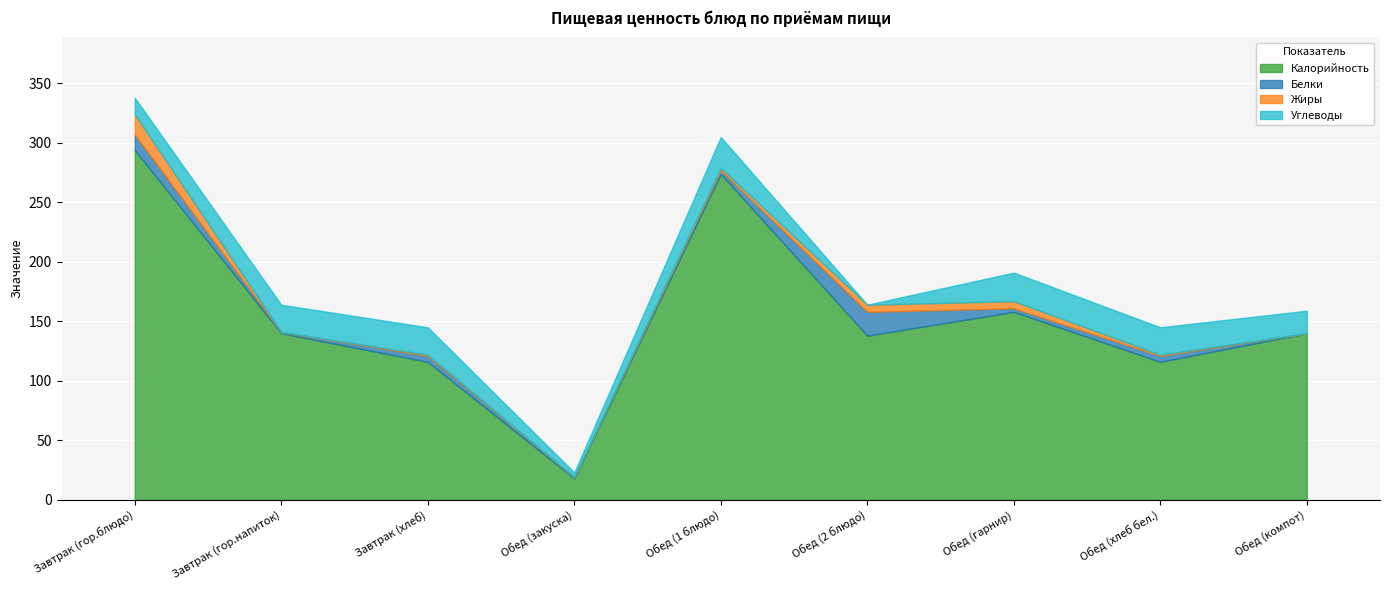

How many interior local valleys does the Жиры series have?

2